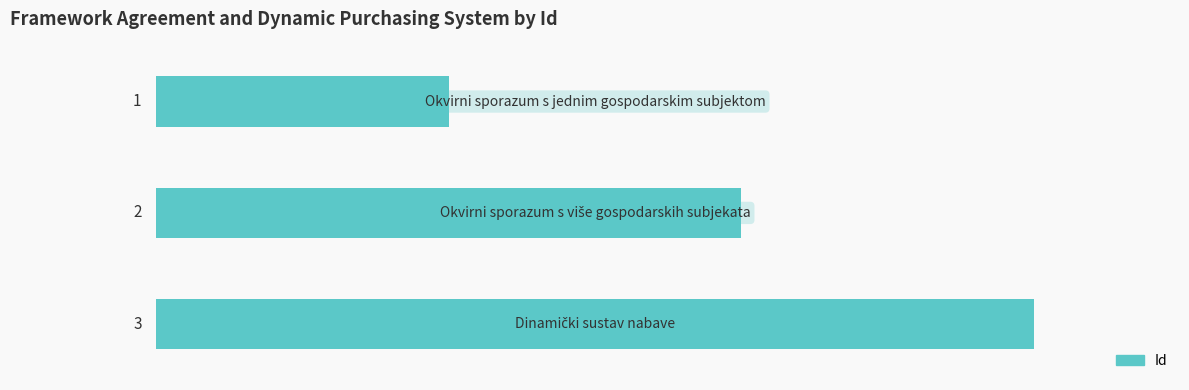

How many values are between 1 and 3?

3